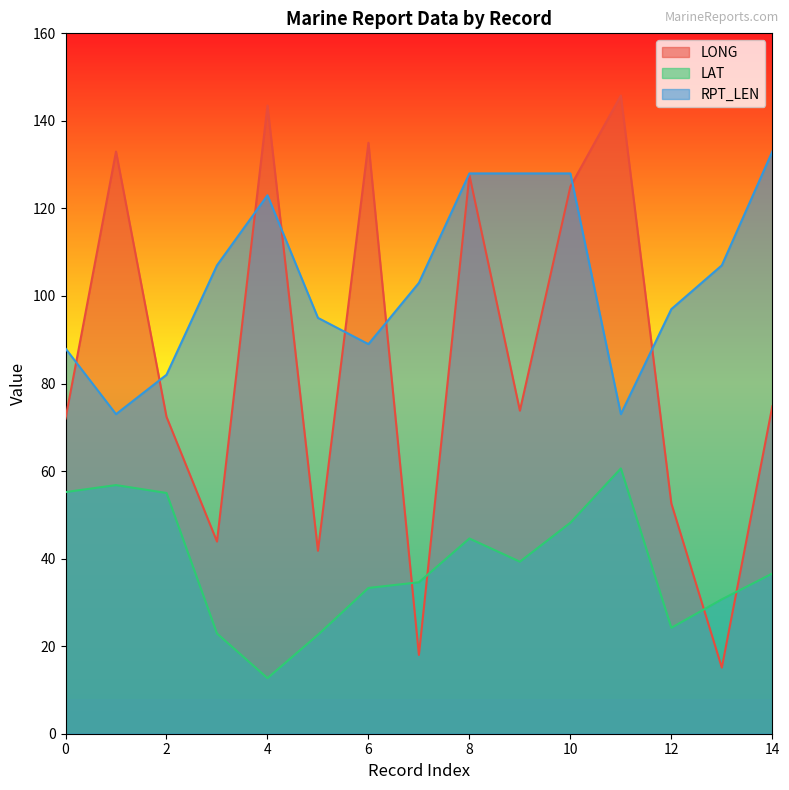

True or false: RPT_LEN and LAT cross at least once.

False